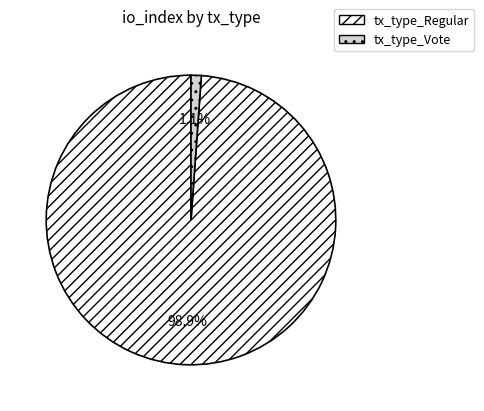

Which slice represents more than half of the pie?

tx_type_Regular